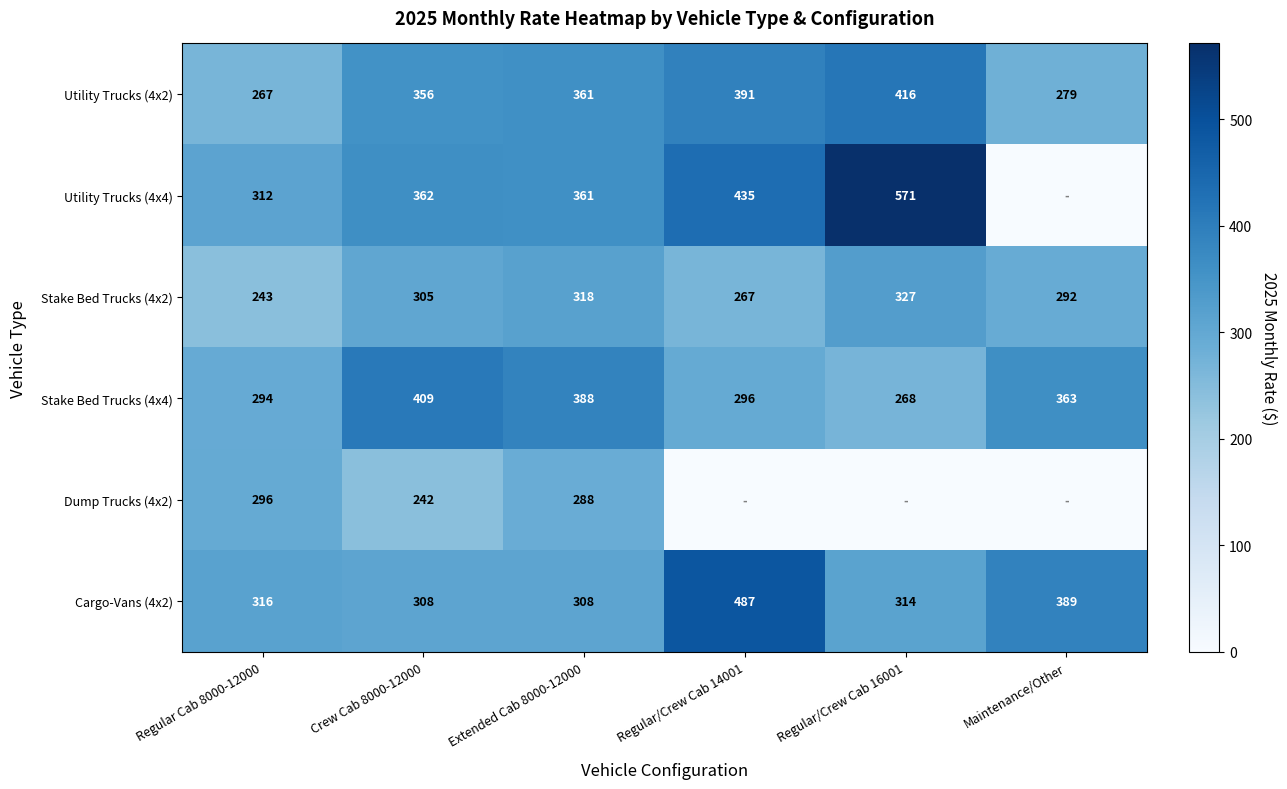

At which category is the sum across all series the highest?

Extended Cab 8000-12000